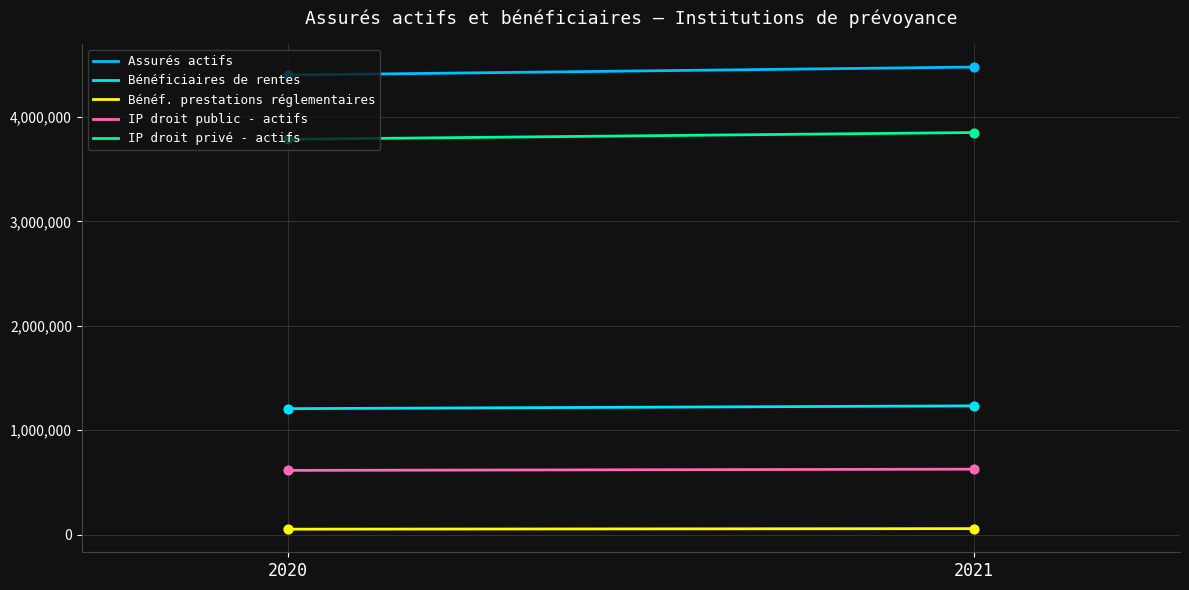

Which series reaches the maximum Y coordinate?

Assurés actifs